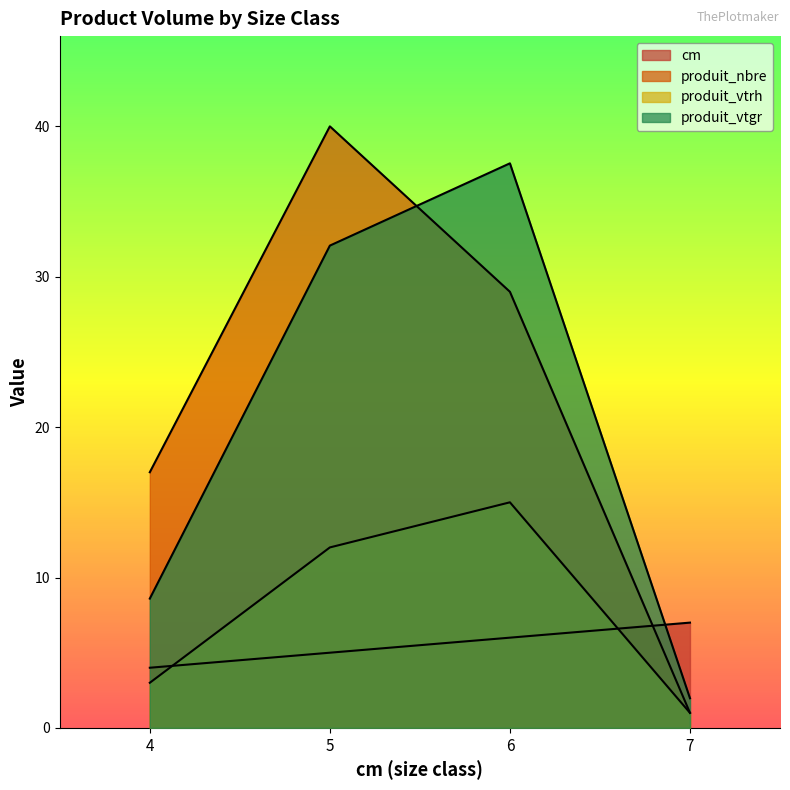

Reading left to right, list all the values displayed in this chart.

cm: 4.0	5.0	6.0	7.0
produit_nbre: 17.0	40.0	29.0	1.0
produit_vtrh: 3.0	12.0	15.0	1.0
produit_vtgr: 8.6	32.1	37.5	2.0